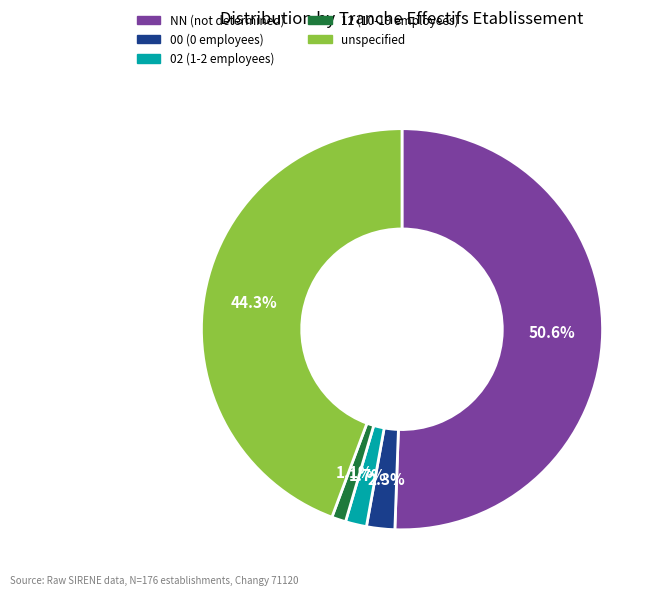

Does any single category account for the majority?

Yes